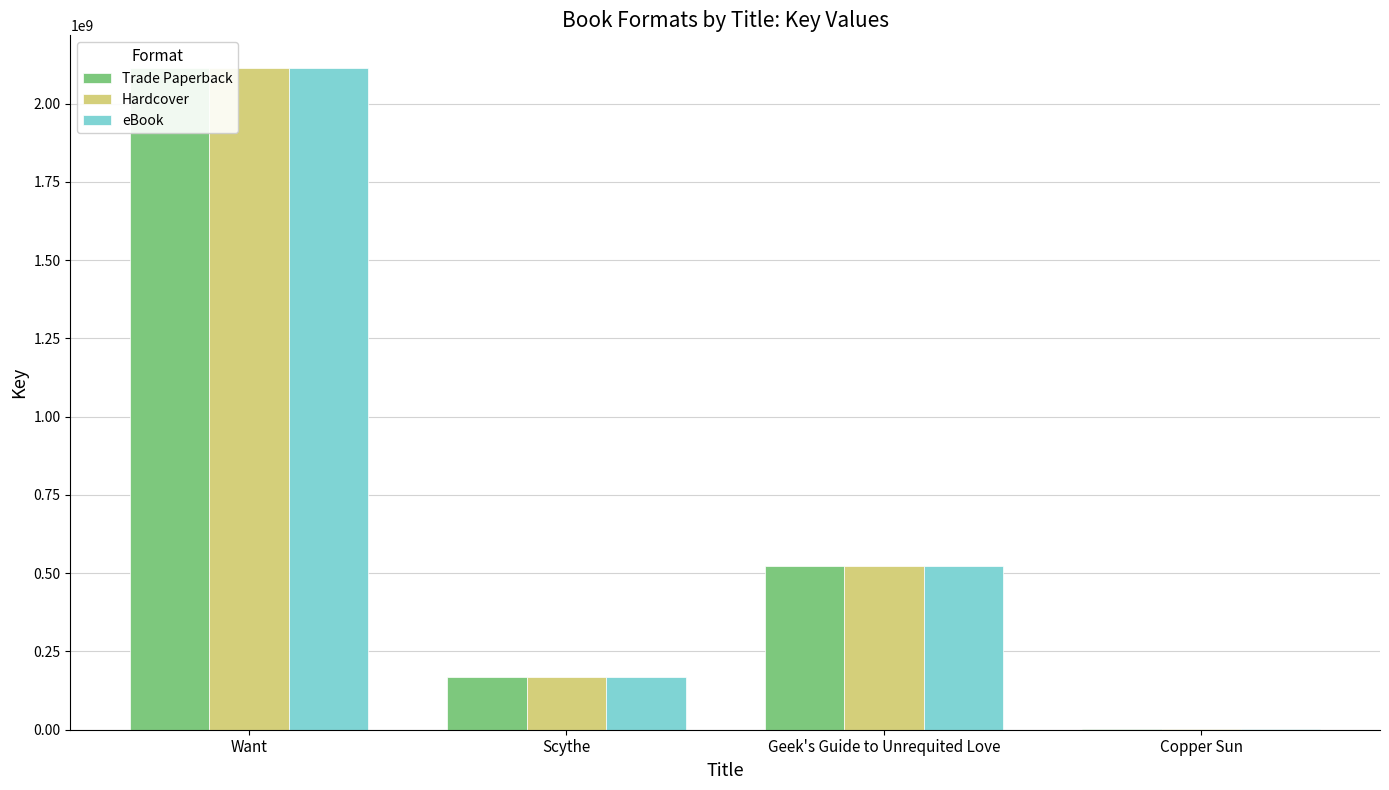

What is the label of the 4th bar from the left?

Copper Sun